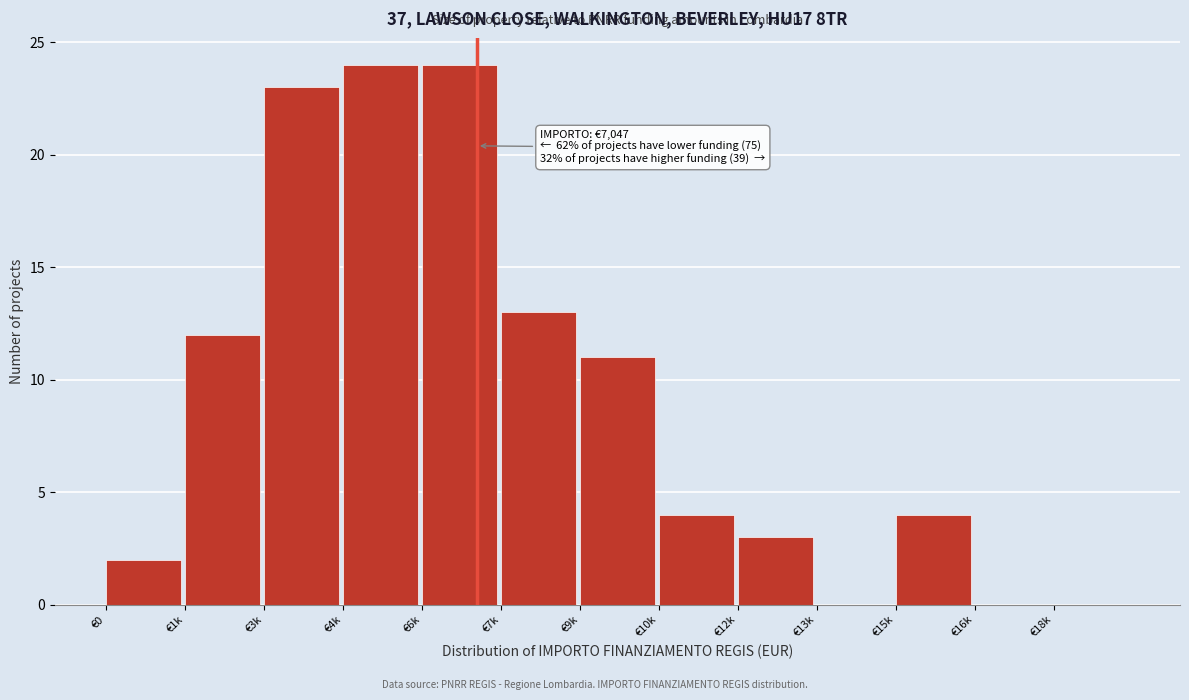

Reading right to left, transcribe all the data shown in this chart.

€18k=0	€16k=0	€15k=4	€13k=0	€12k=3	€10k=4	€9k=11	€7k=13	€6k=24	€4k=24	€3k=23	€1k=12	€0=2